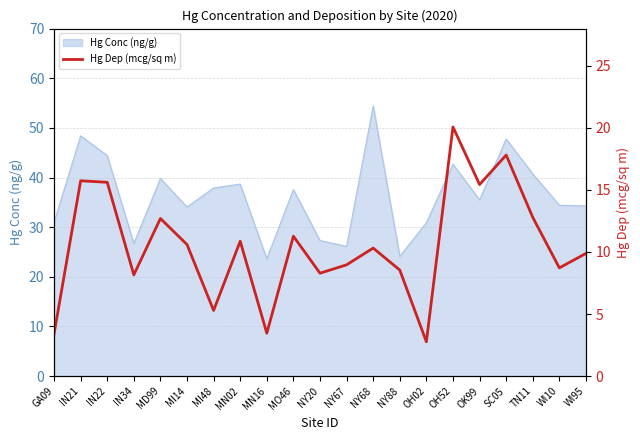

What is the label of the 17th point from the left?

OK99